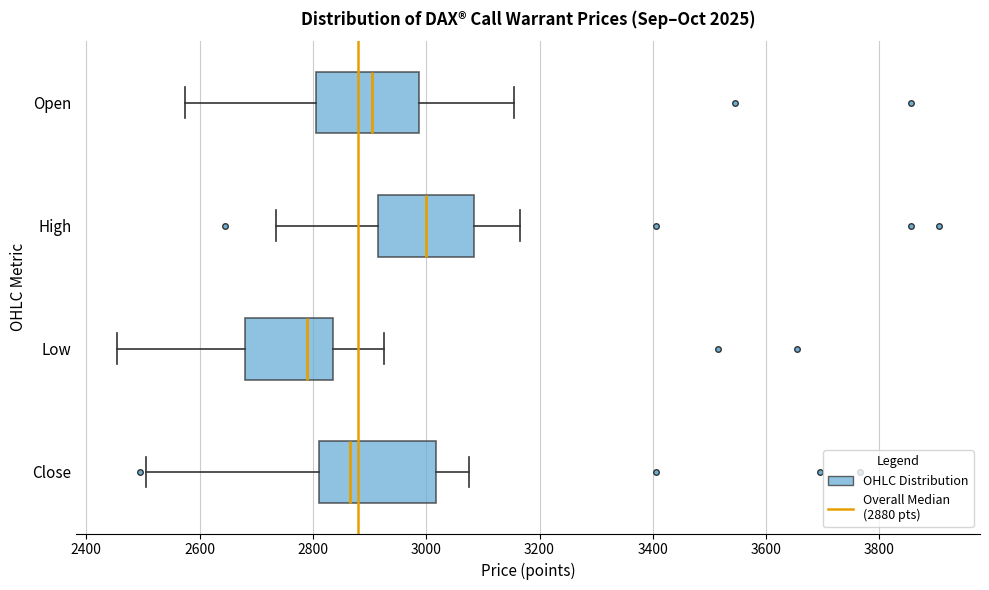

Where does the left whisker of the box for Close end on the x-axis? The values are not printed on the chart, so give them approximately, as read against the axis.

2500